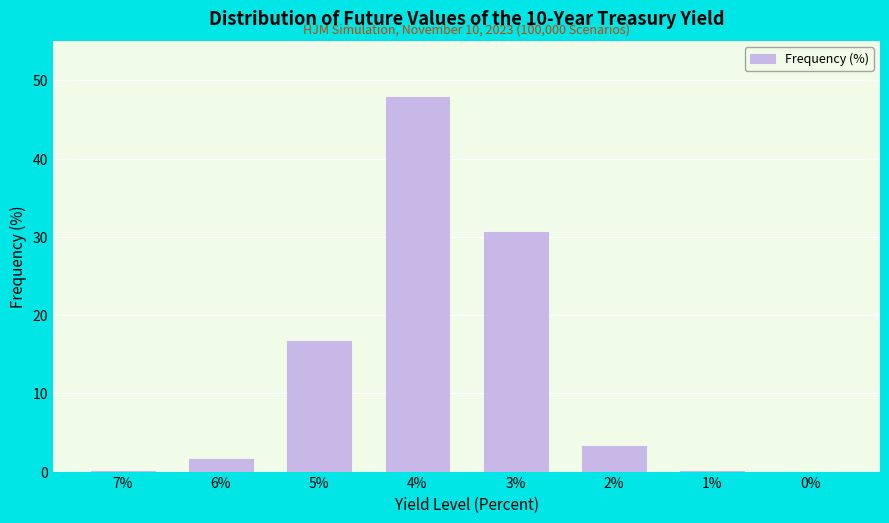

Where is the data nearest to the value 23?

5%